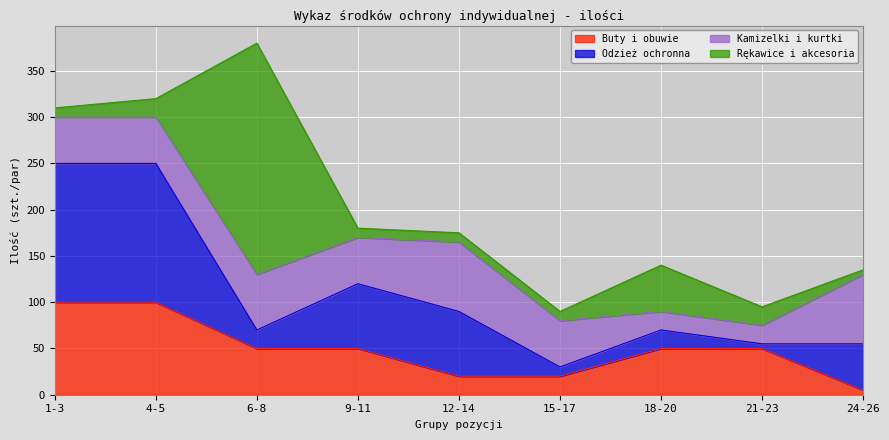

What position from the left is 21-23?

8